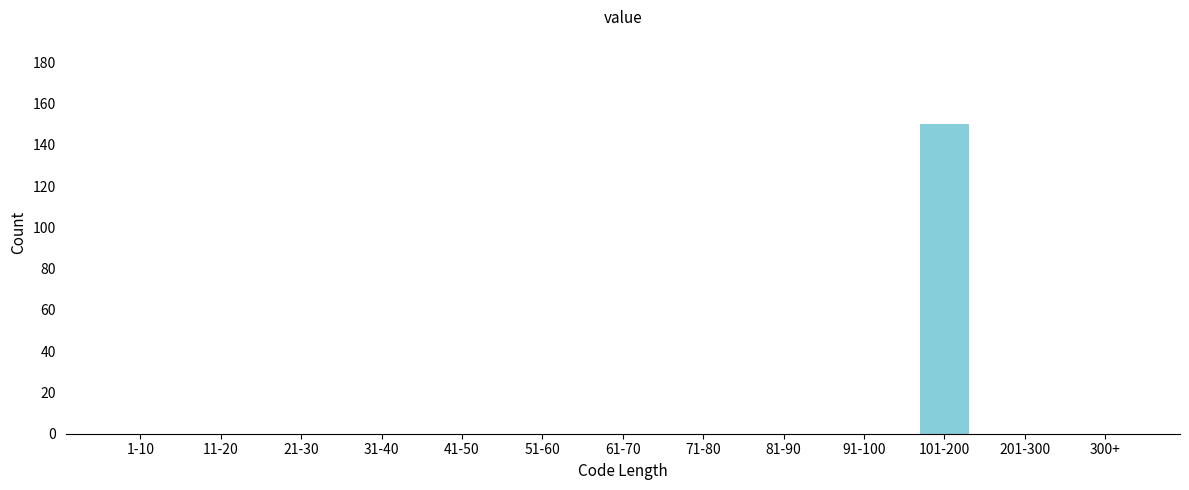

Reading left to right, extract all data points from this chart.

1-10=0	11-20=0	21-30=0	31-40=0	41-50=0	51-60=0	61-70=0	71-80=0	81-90=0	91-100=0	101-200=150	201-300=0	300+=0